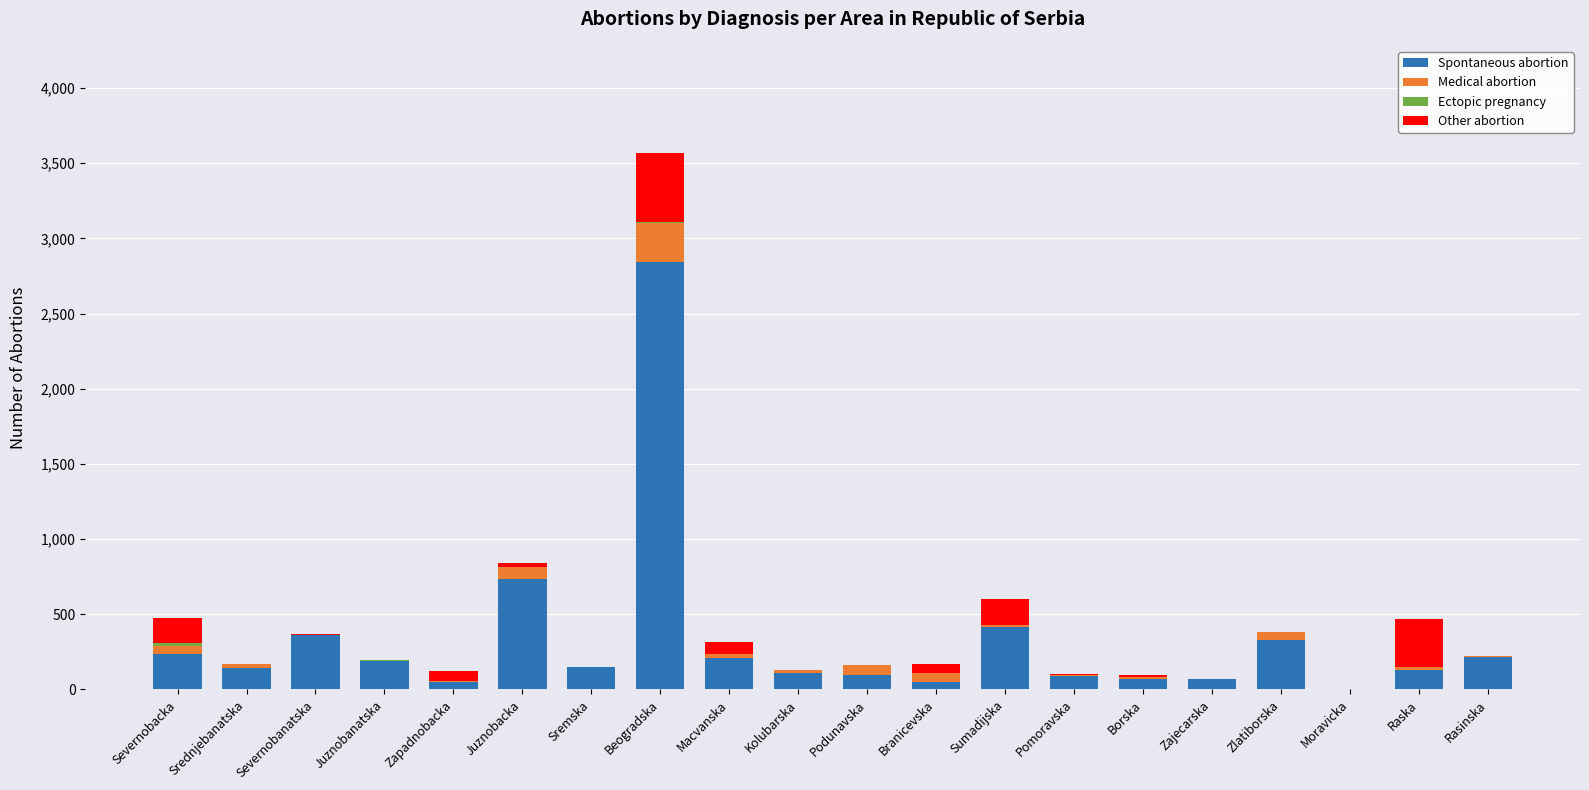

True or false: Spontaneous abortion has a value of 735 at Juznobacka.

True